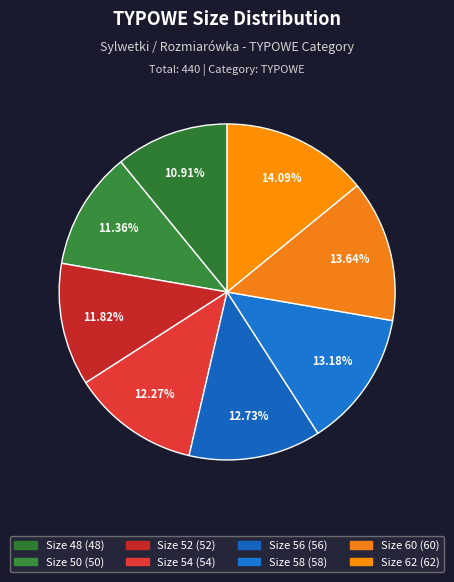

What is the smallest slice in the pie chart?

48